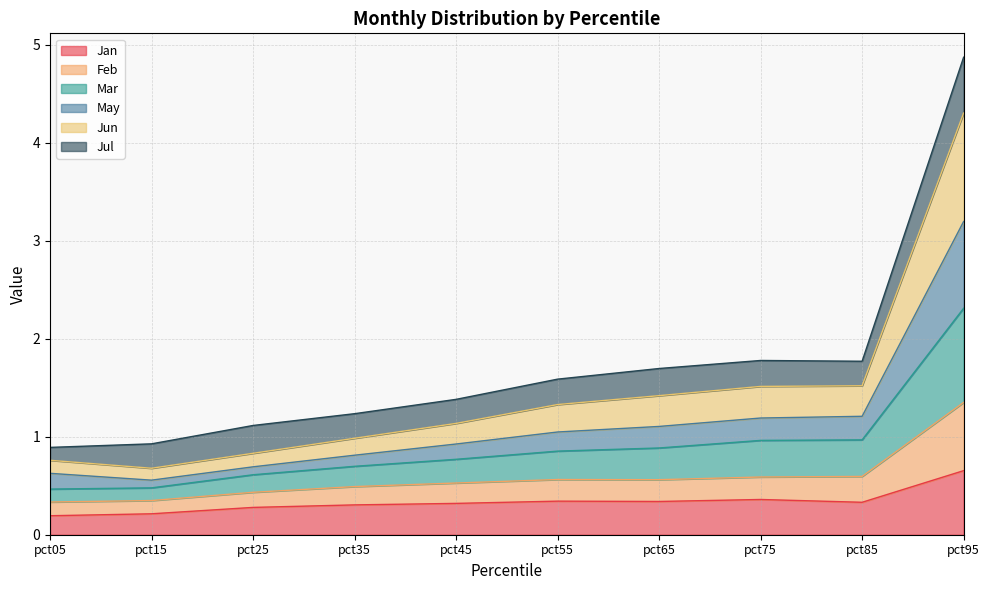

Which category has the highest value in the Jan series?

pct95